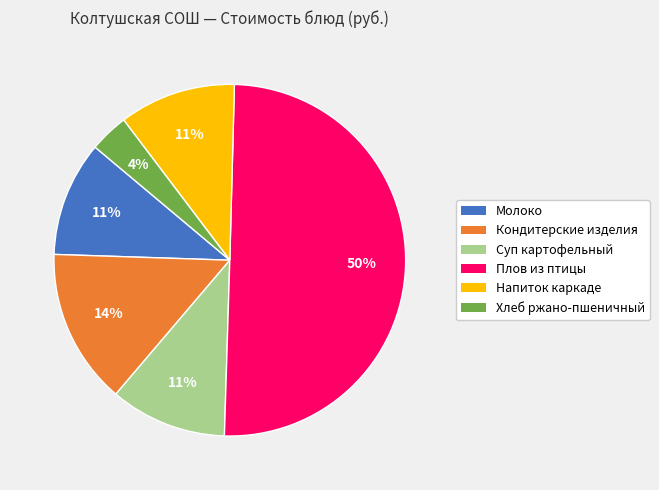

Is it true that Суп картофельный is 11% of the pie?

True